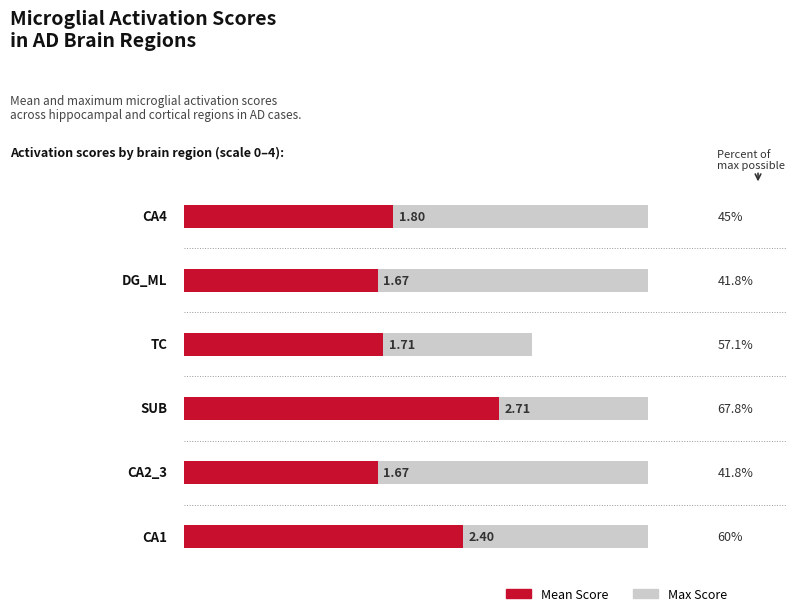

What is the difference between the Max Score values at 2 and 3?

1.0